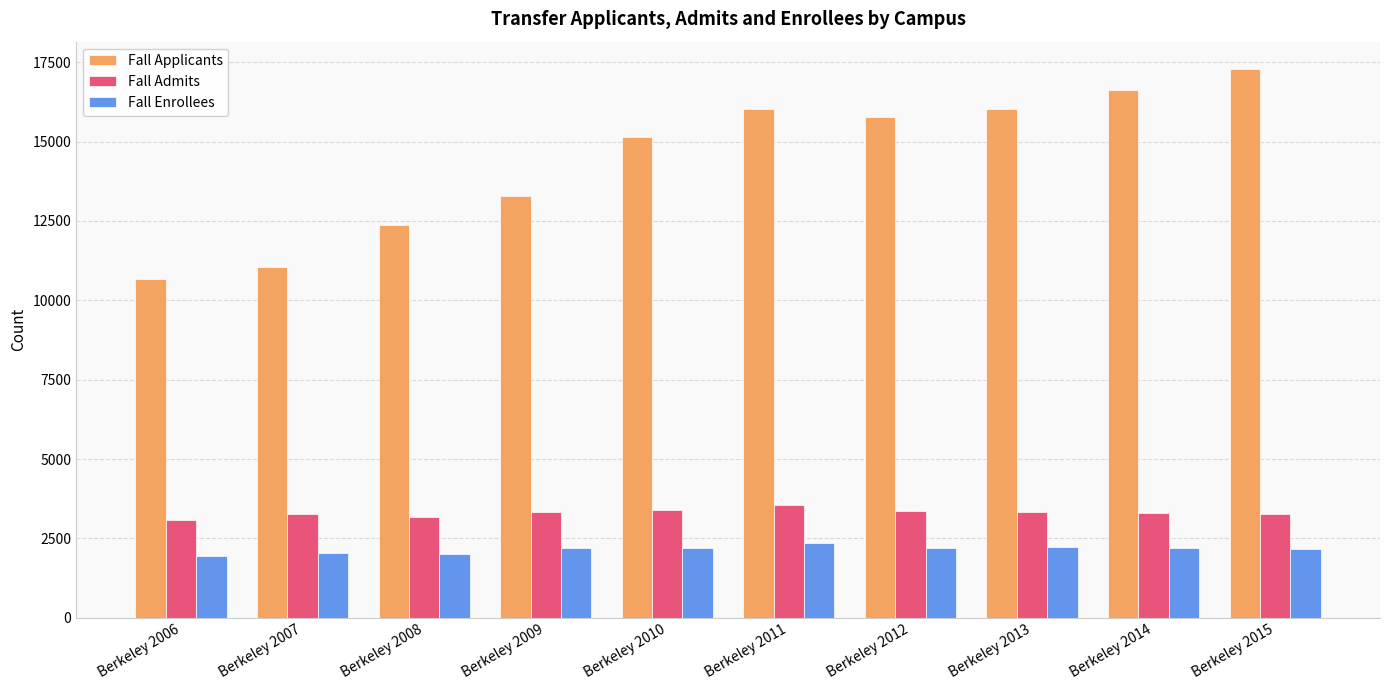

The Fall Enrollees series shows 2338 at Berkeley 2011. True or false?

True